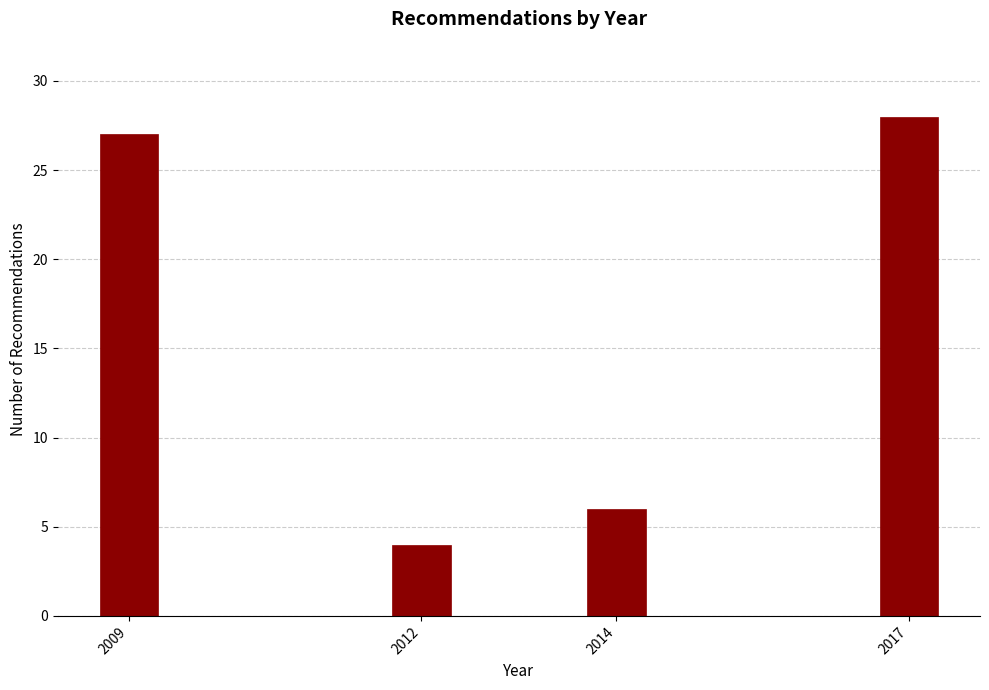

Reading right to left, transcribe all the data shown in this chart.

2017=28	2014=6	2012=4	2009=27